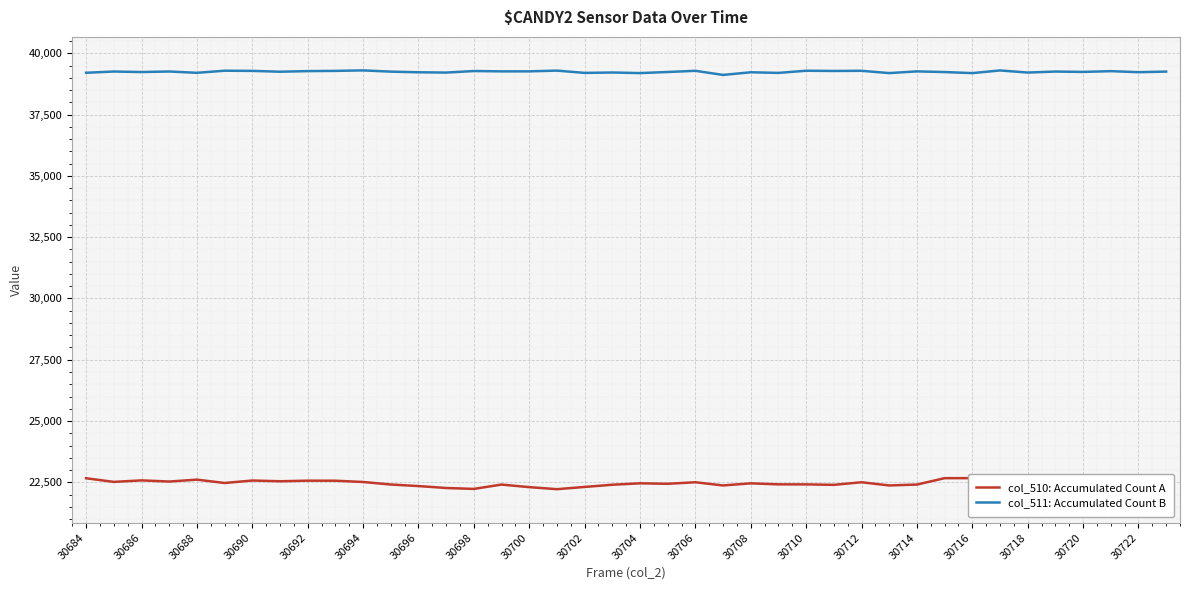

Is it true that col_511: Accumulated Count B equals 39288 at 30712?

True